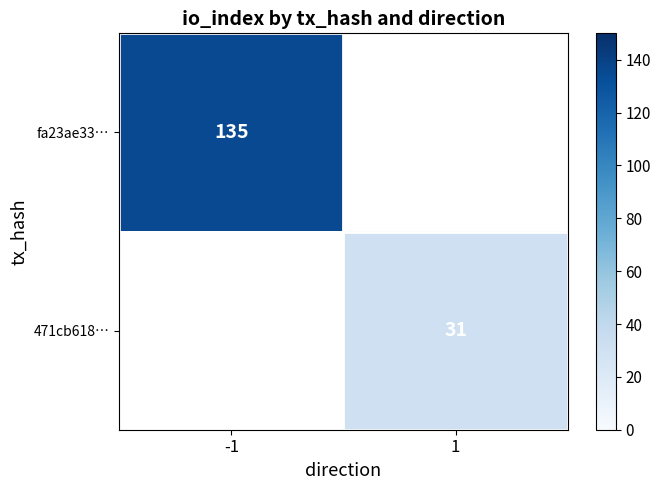

True or false: 471cb618… has a value of 22 at 1.

False